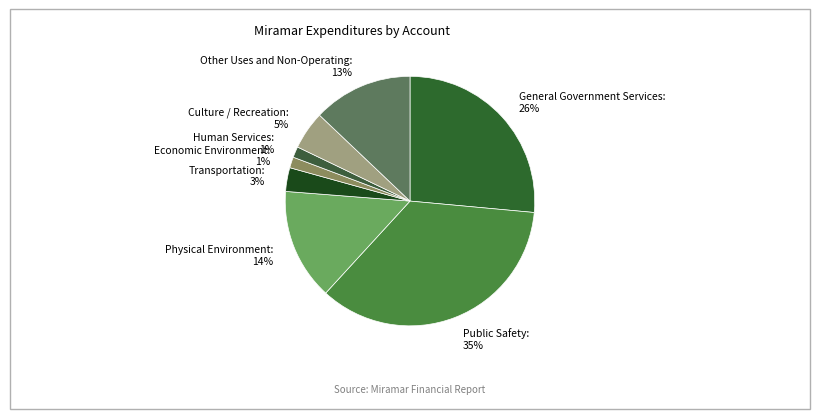

Is Other Uses and Non-Operating the majority of the pie?

No